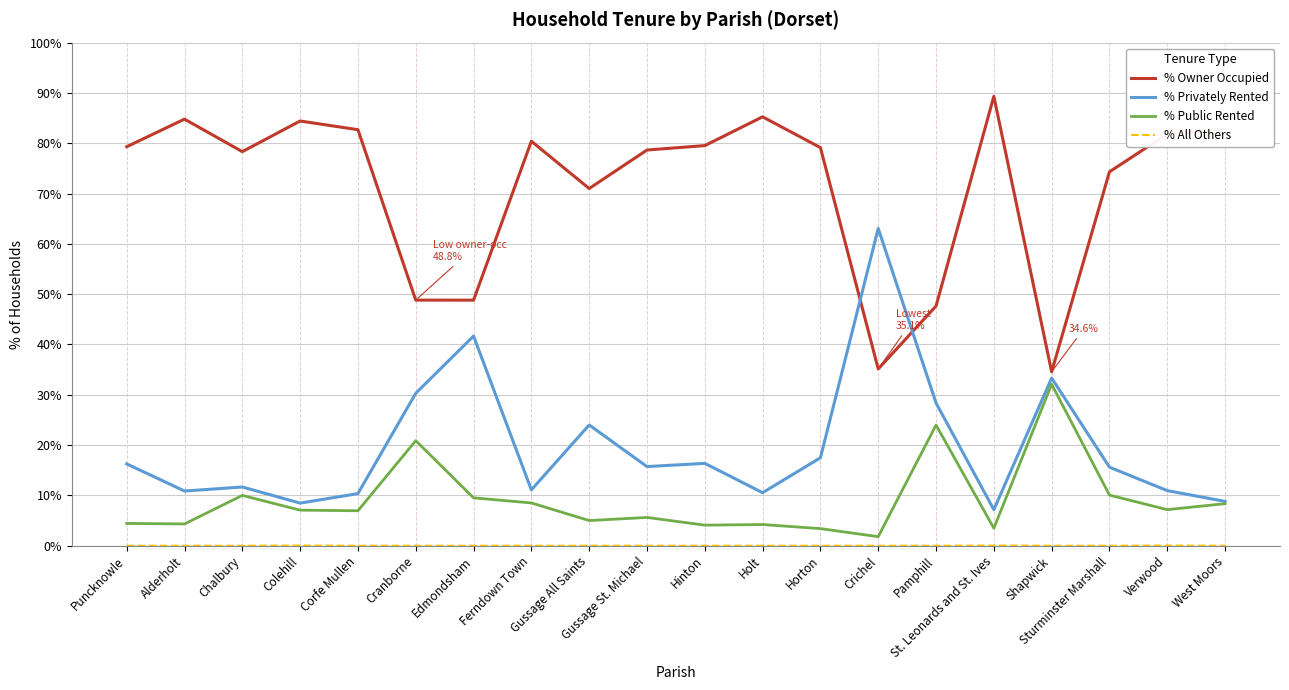

How many series are shown in this chart?

4